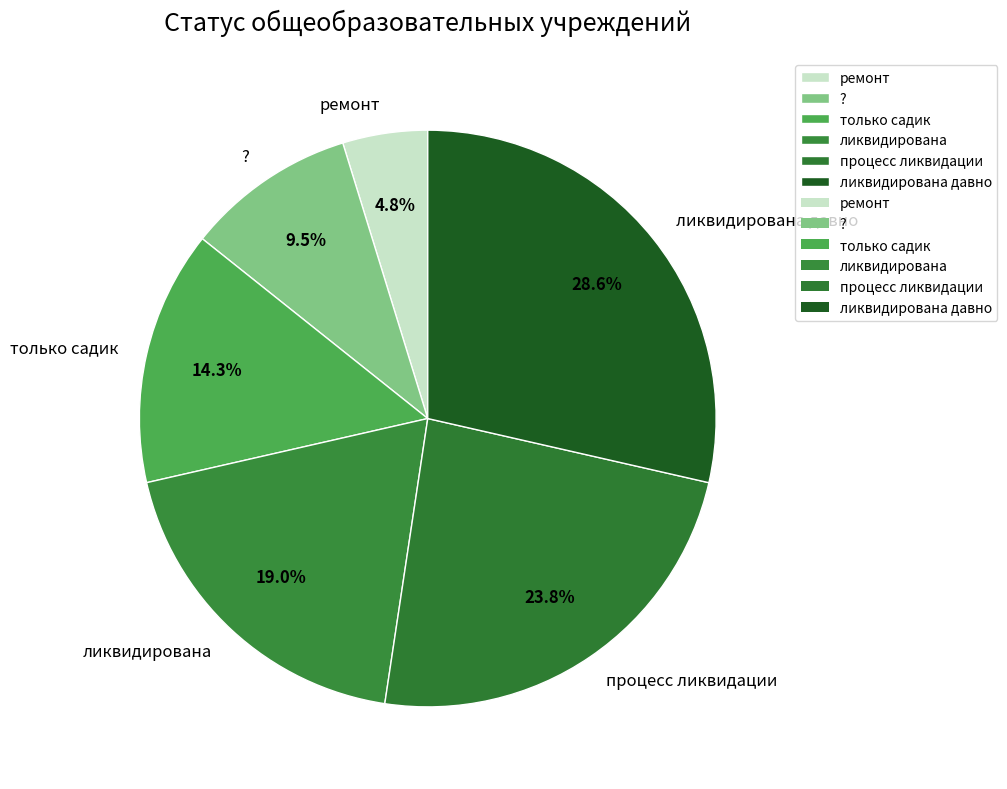

To the nearest percent, what is the difference between the largest and smallest slice percentages?

24%